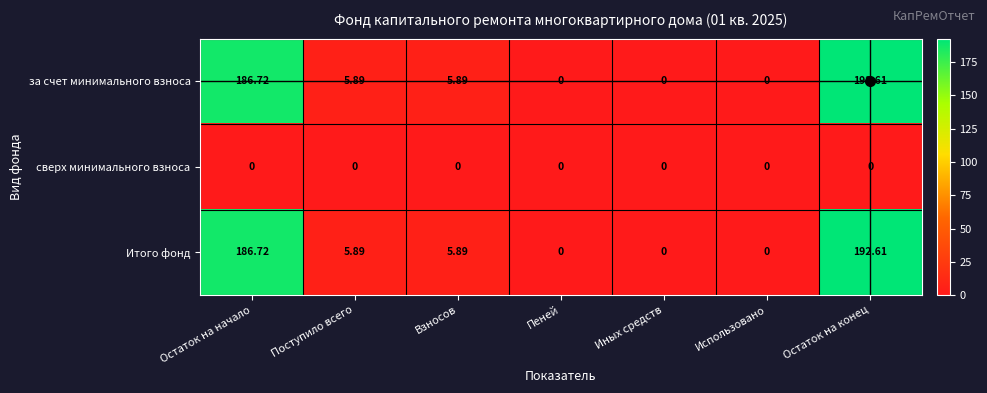

Where does the Итого фонд series first go above 5?

Остаток на начало